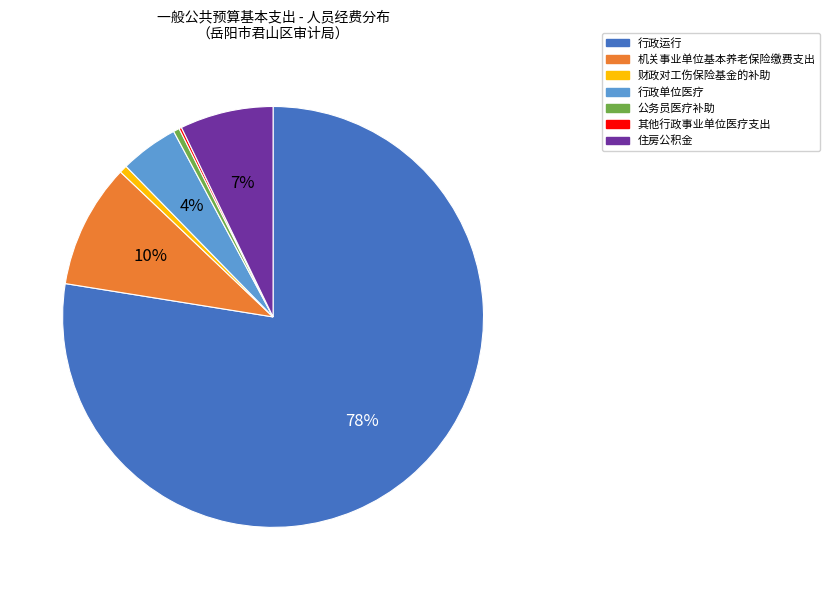

The 住房公积金 slice represents 7% of the pie. True or false?

True